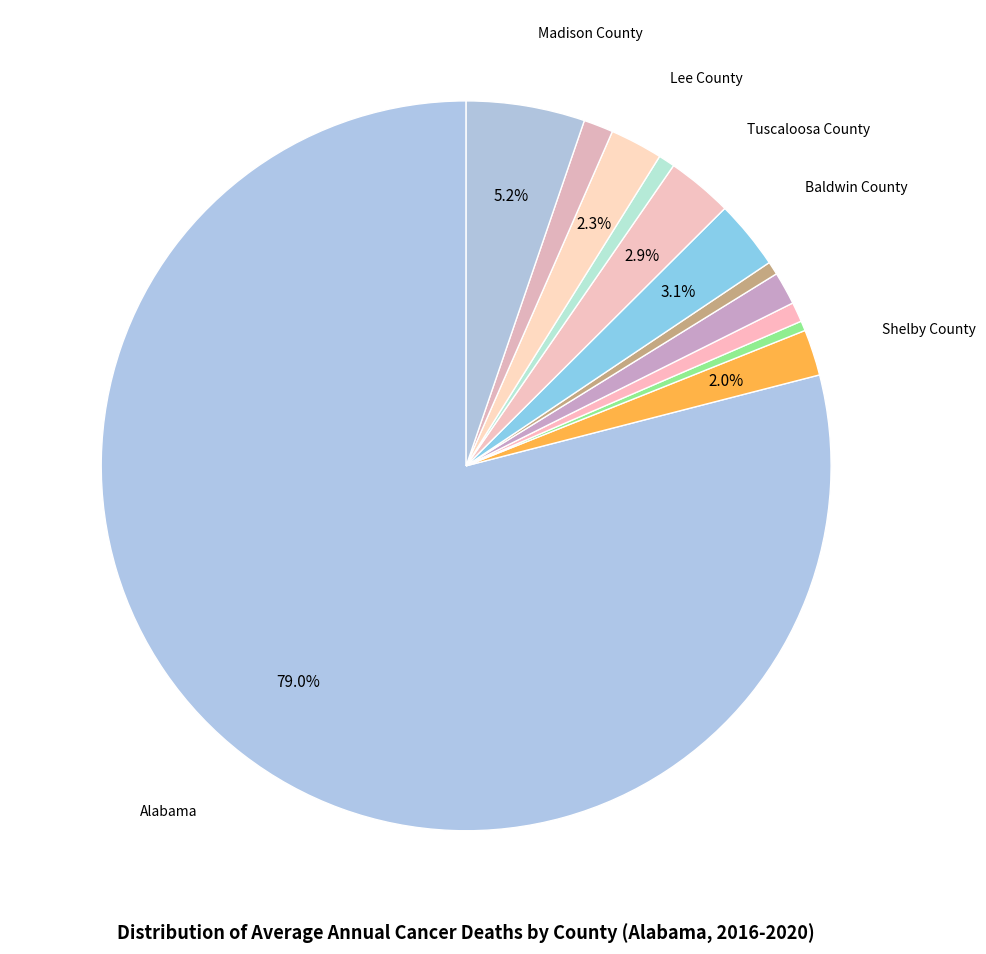

What is the majority slice?

Alabama